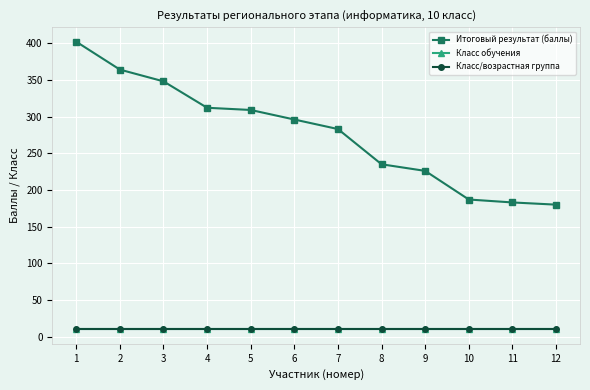

Between 5 and 12, which is larger?

5